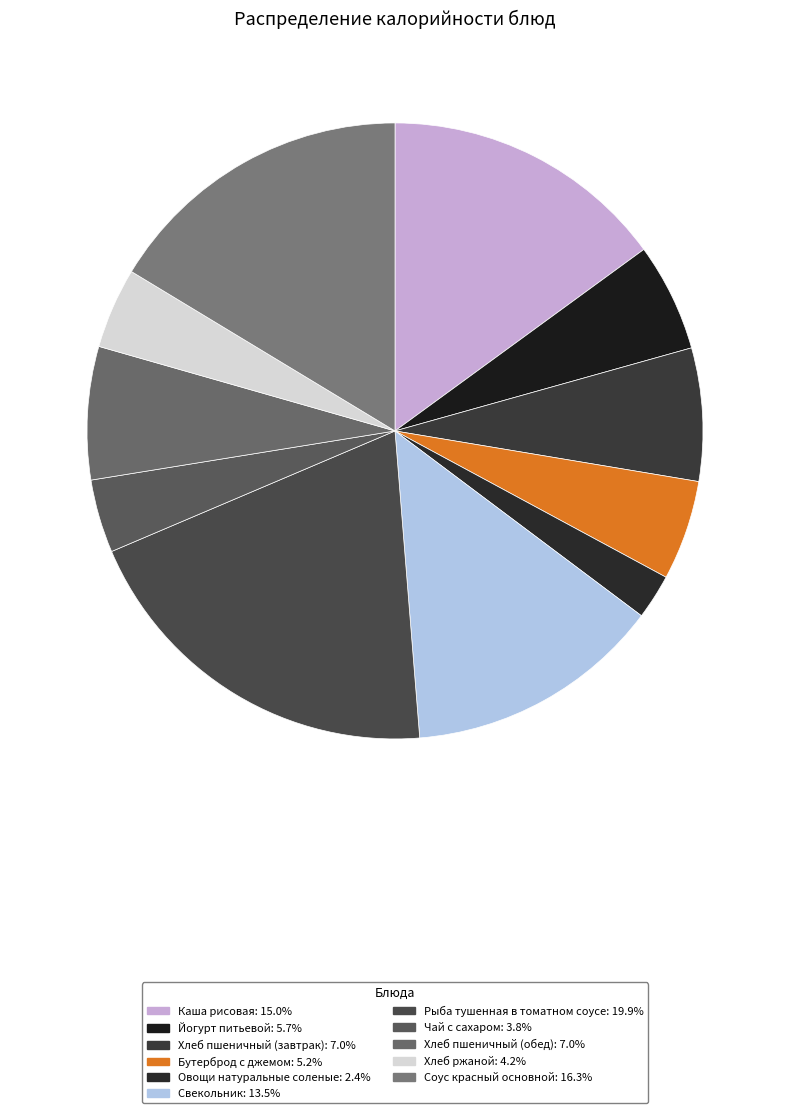

Between Хлеб ржаной and Бутерброд с джемом, which is larger?

Бутерброд с джемом